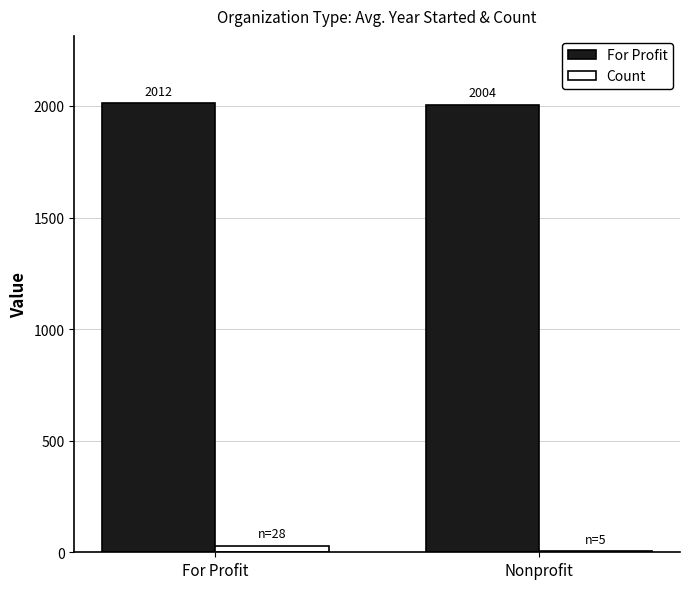

Which category has the highest value across all series?

For Profit